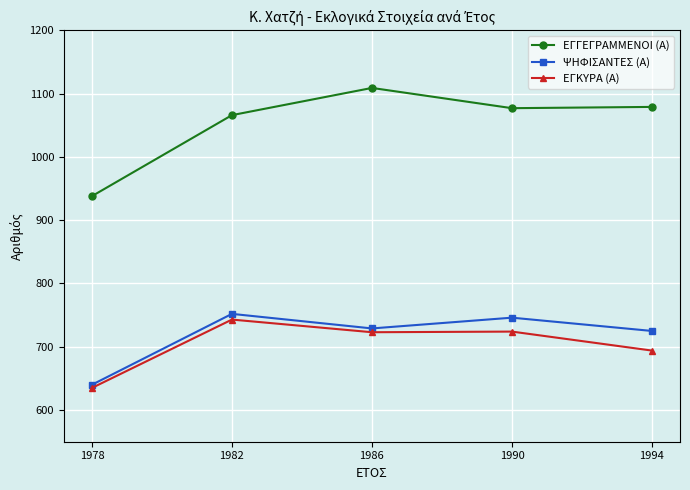

What is the sum of all ΕΓΓΕΓΡΑΜΜΕΝΟΙ (Α) values?

5269